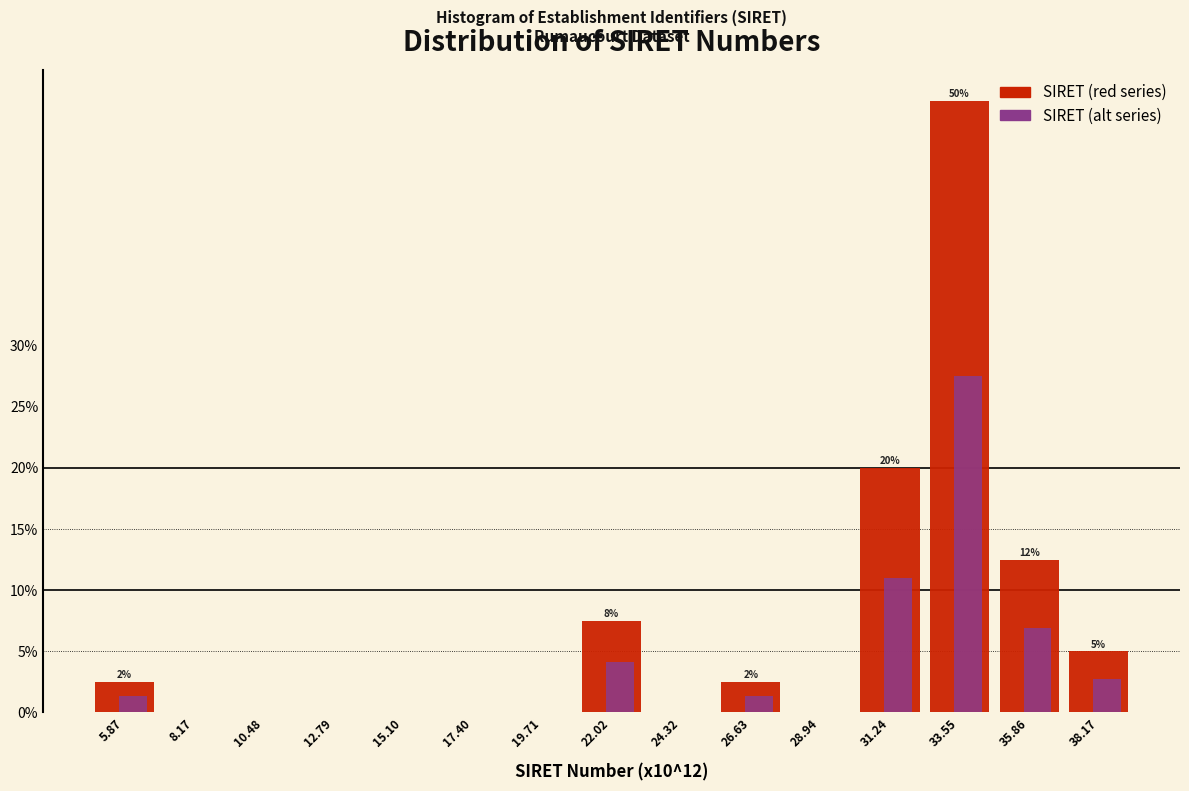

Read the SIRET (alt series) value at 22.02.

4.1